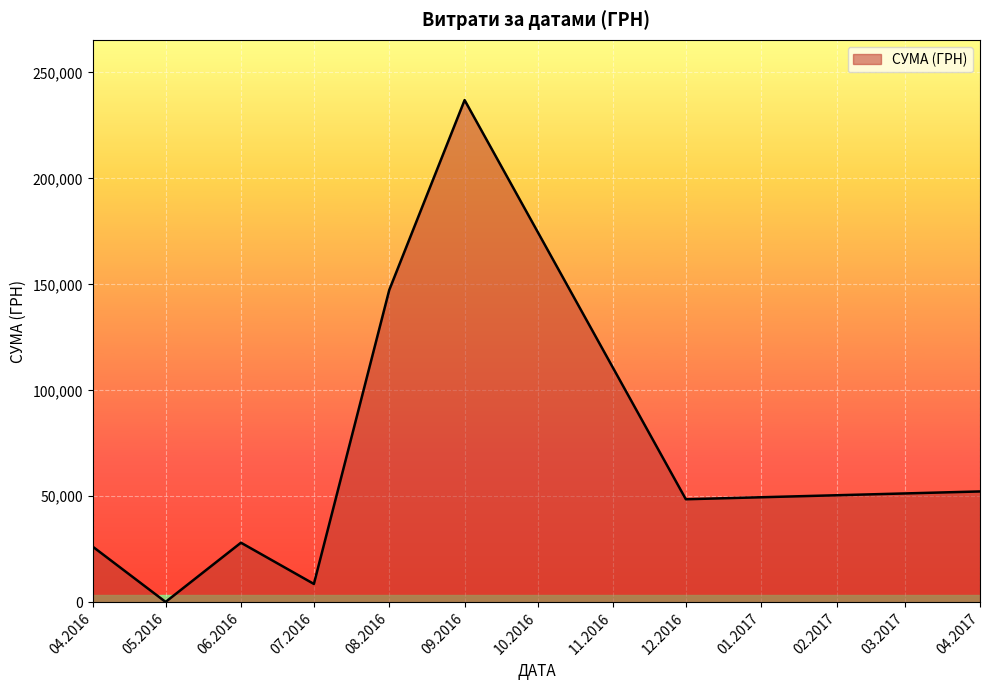

Count the number of data series in this chart.

1